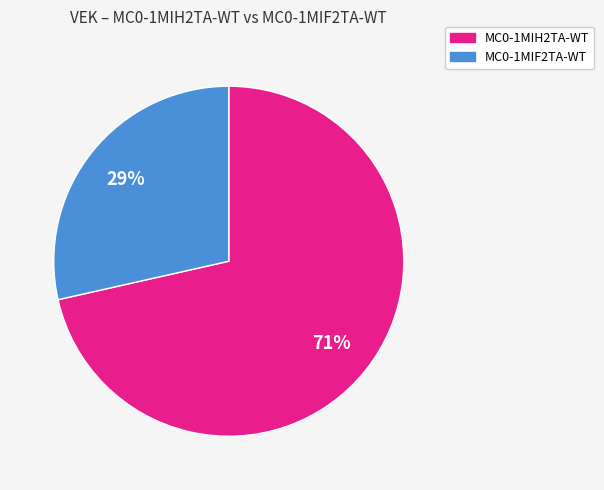

To the nearest percent, what is the average slice percentage?

50%